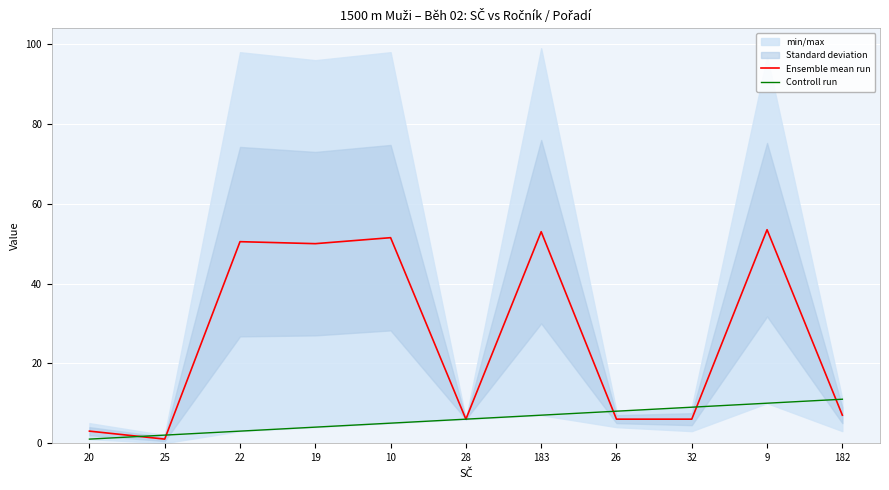

List the labels in order of Controll run value, smallest first.

20, 25, 22, 19, 10, 28, 183, 26, 32, 9, 182